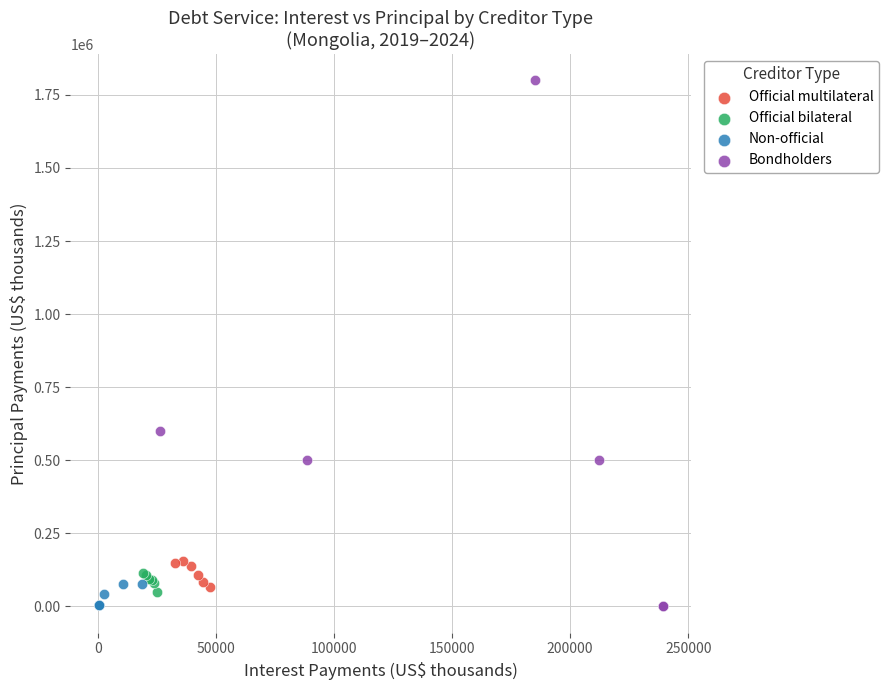

What are all the series names shown in the legend?

Official multilateral, Official bilateral, Non-official, Bondholders